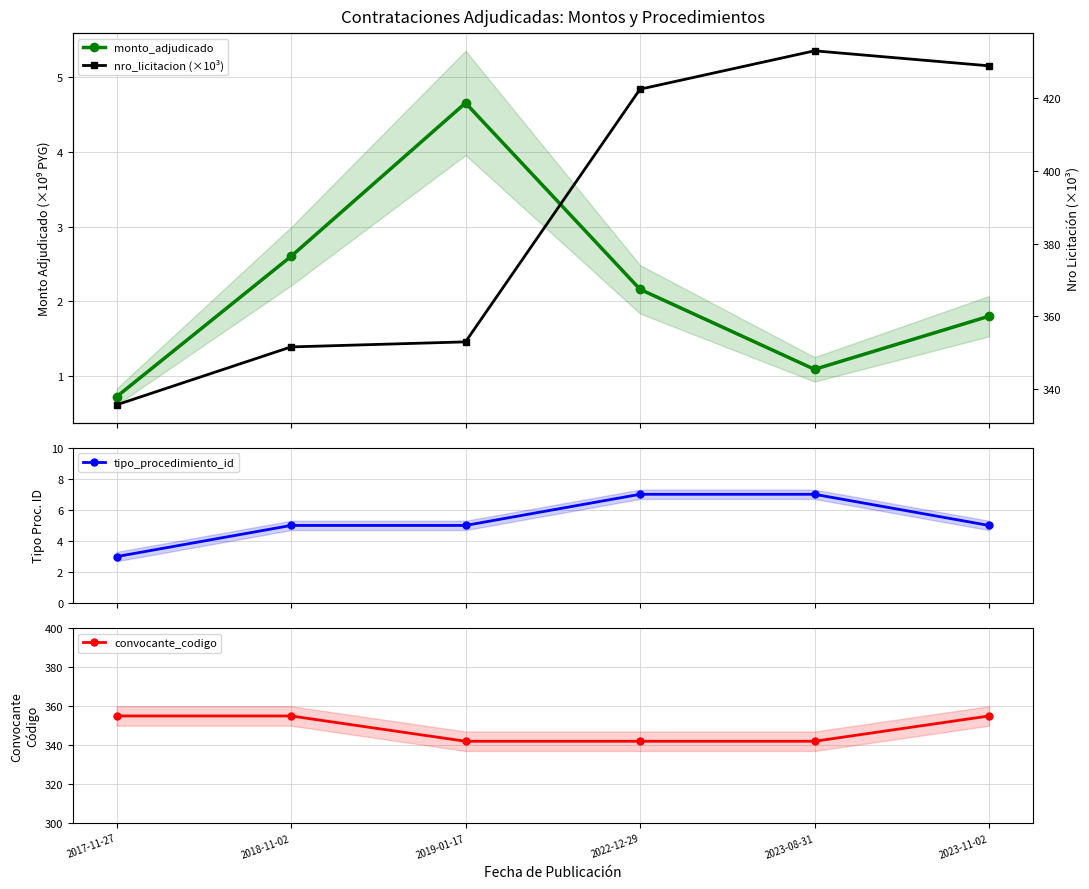

Rank the series at 2023-11-02 from lowest to highest value.

monto_adjudicado, tipo_procedimiento_id, convocante_codigo, nro_licitacion (×10³)